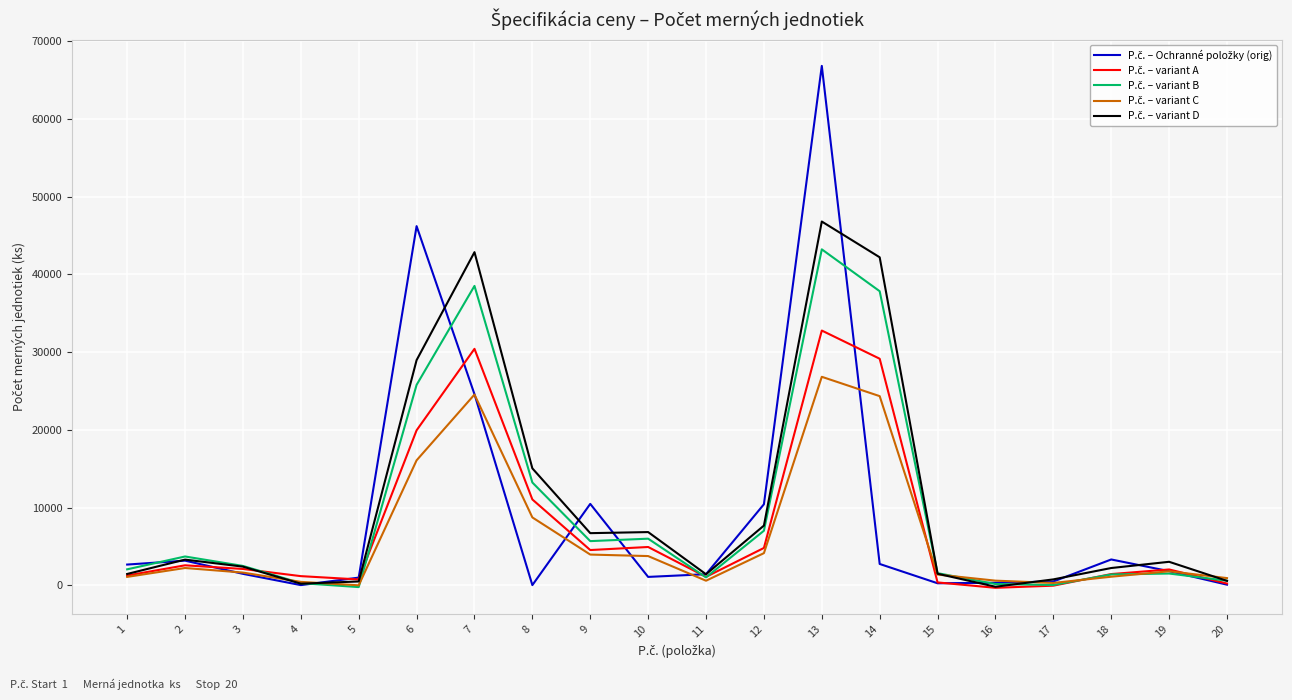

What is the greatest value displayed?

66840.0